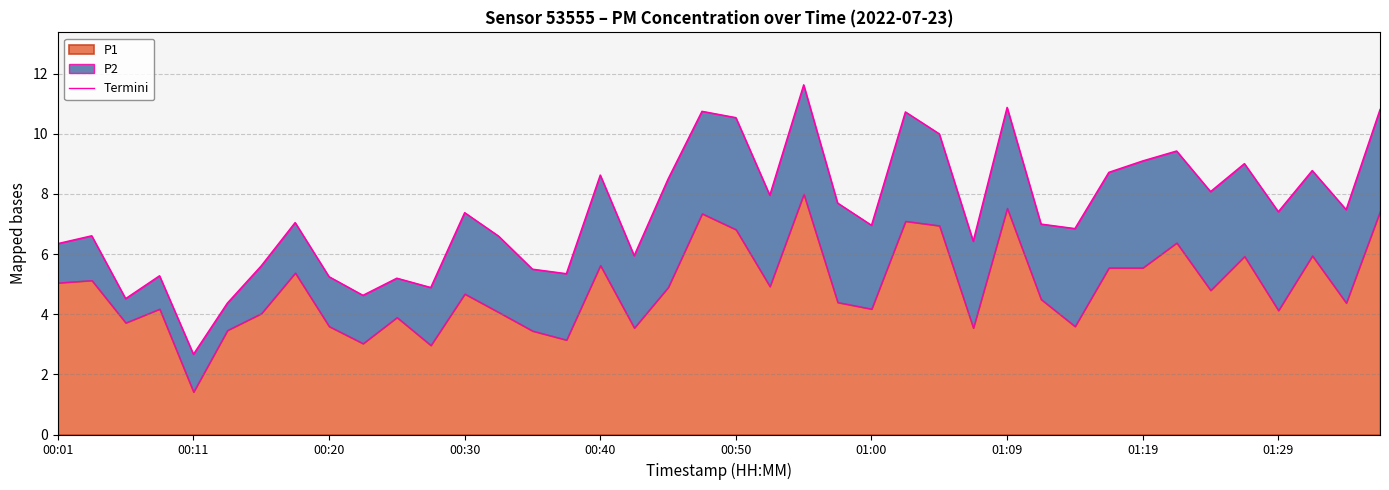

How many values exceed 7?

21